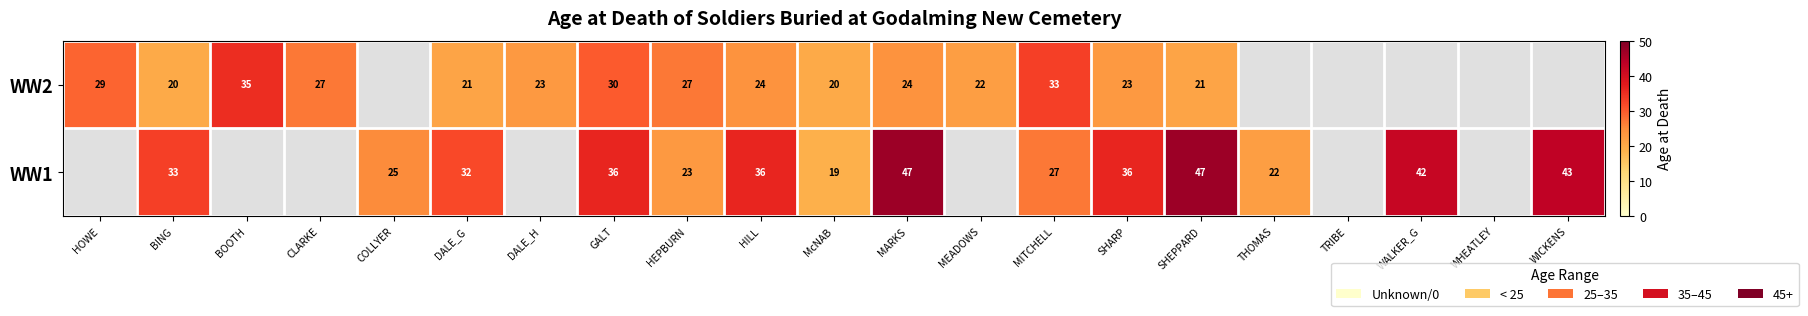

At which category is the sum across all series the highest?

MARKS